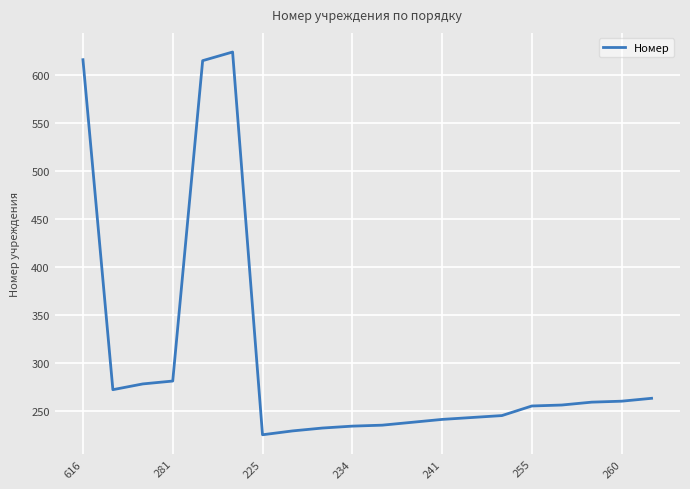

What is the difference between the maximum and minimum values?

399